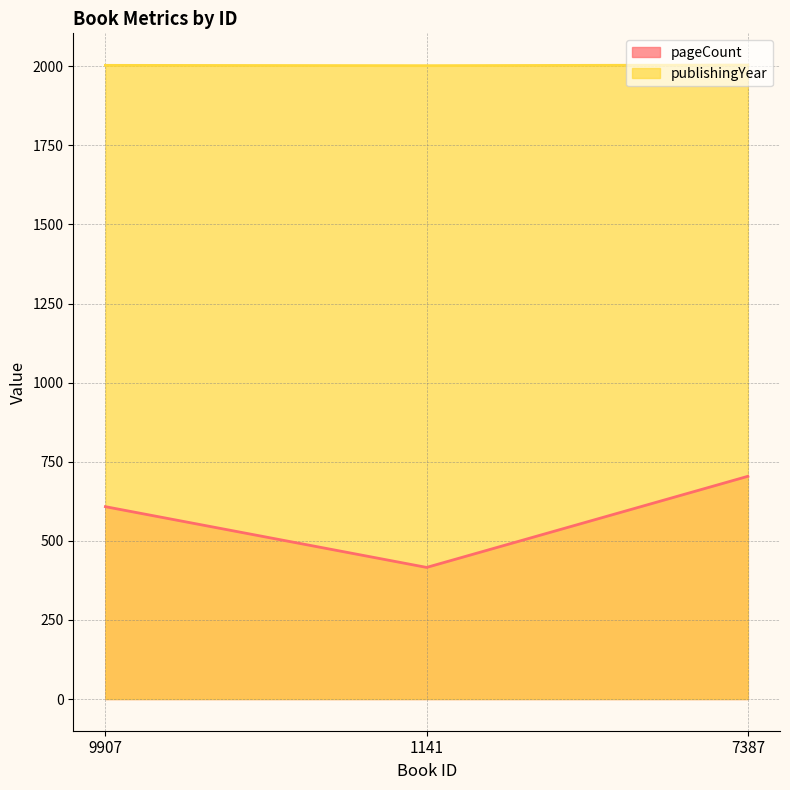

The value of pageCount at 7387 is 704. True or false?

True